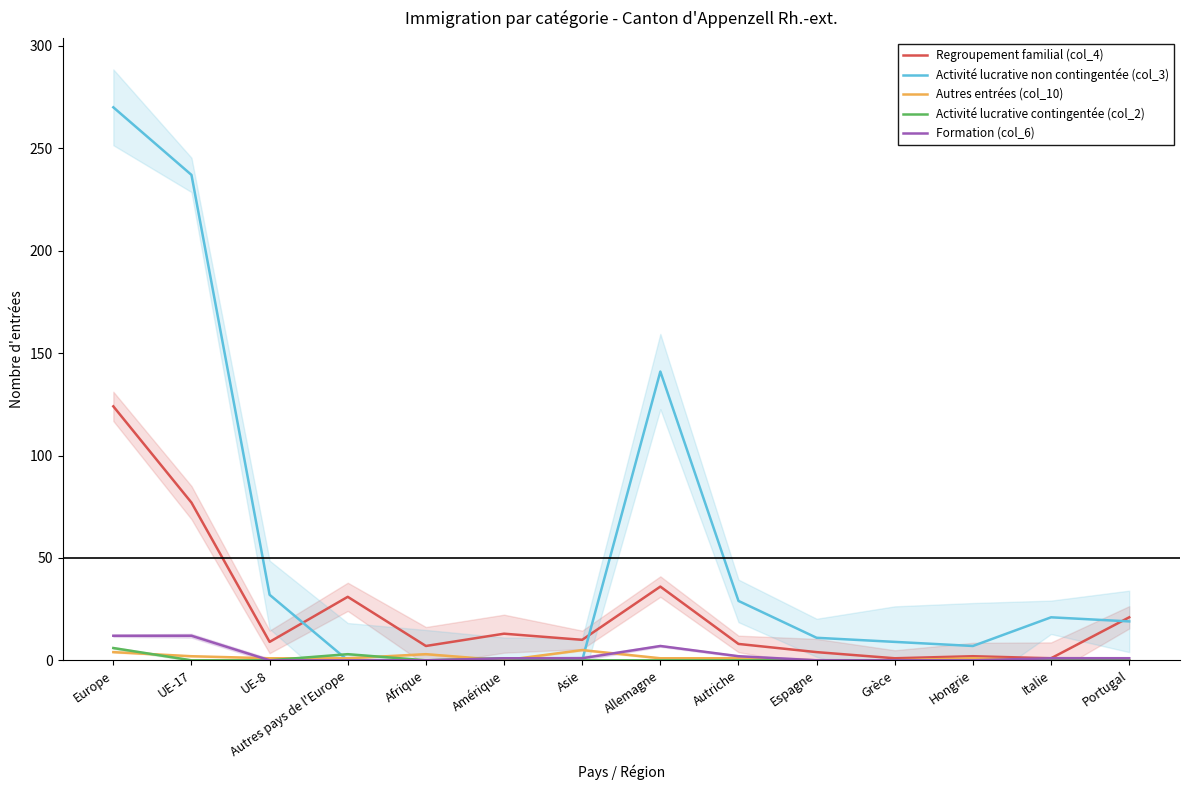

True or false: Regroupement familial (col_4) has a value of 3 at Afrique.

False